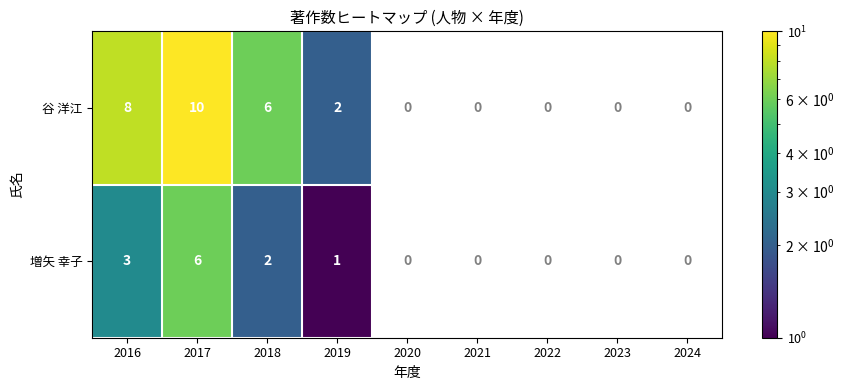

Is the value of 谷 洋江 at 2018 greater than the value of 増矢 幸子 at 2019?

Yes